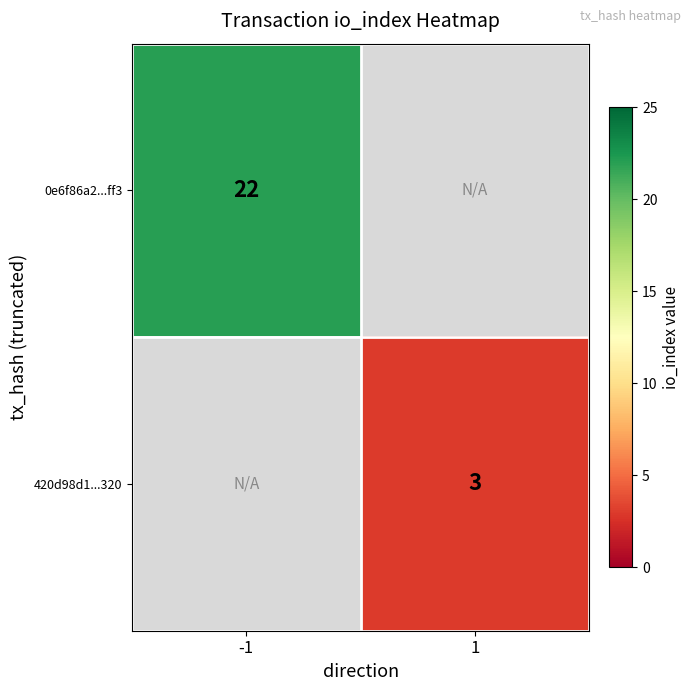

The value of 0e6f86a2...ff3 at -1 is 22. True or false?

True